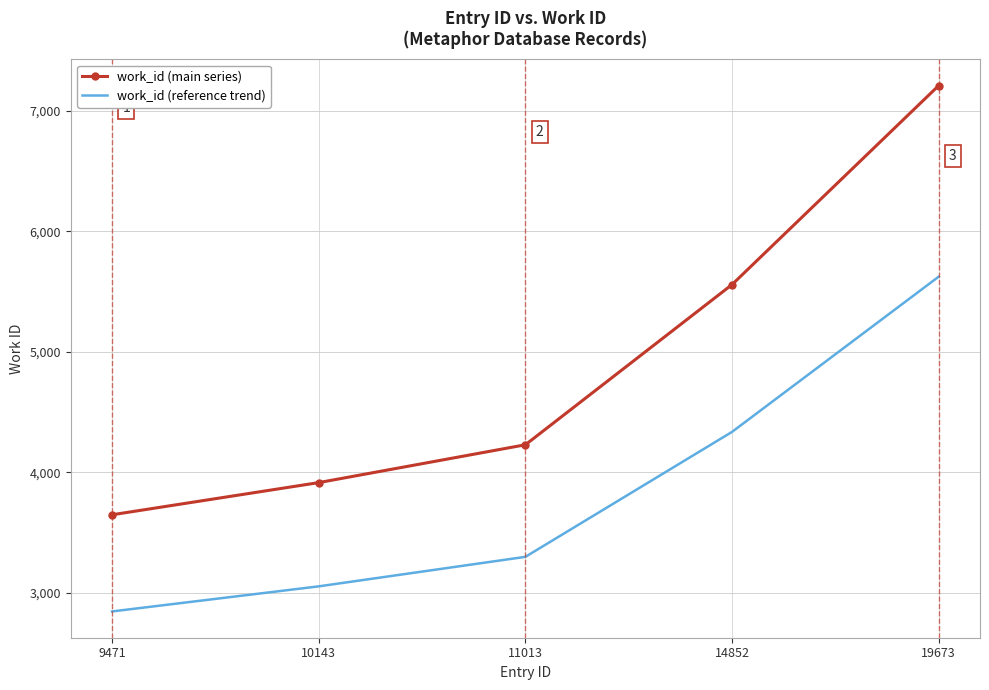

Where is work_id (main series) nearest to the value 5429?

14852